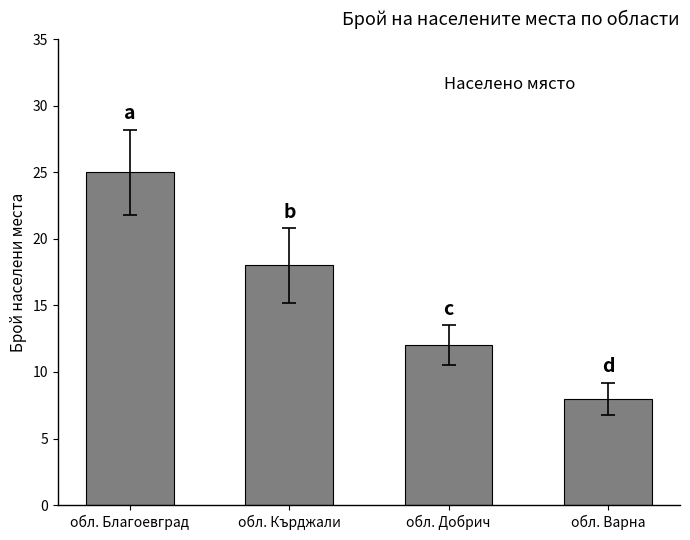

What is the difference between the maximum and minimum values?

17